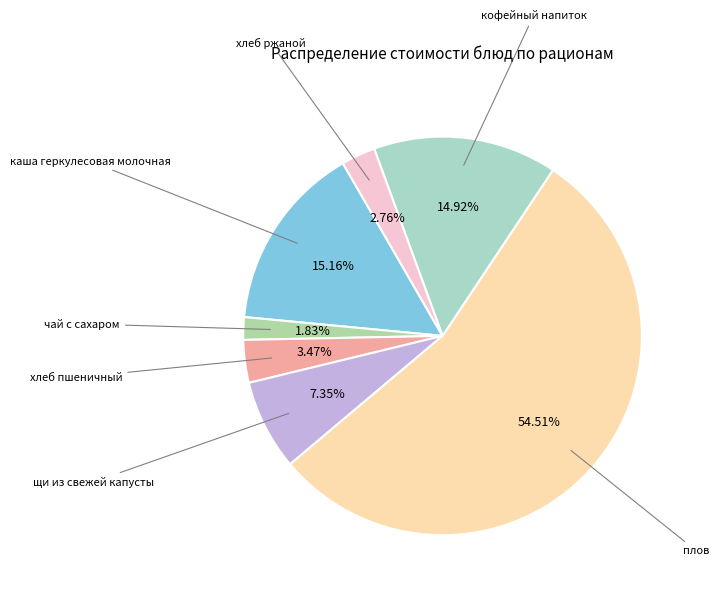

What is the largest slice in the pie chart?

плов